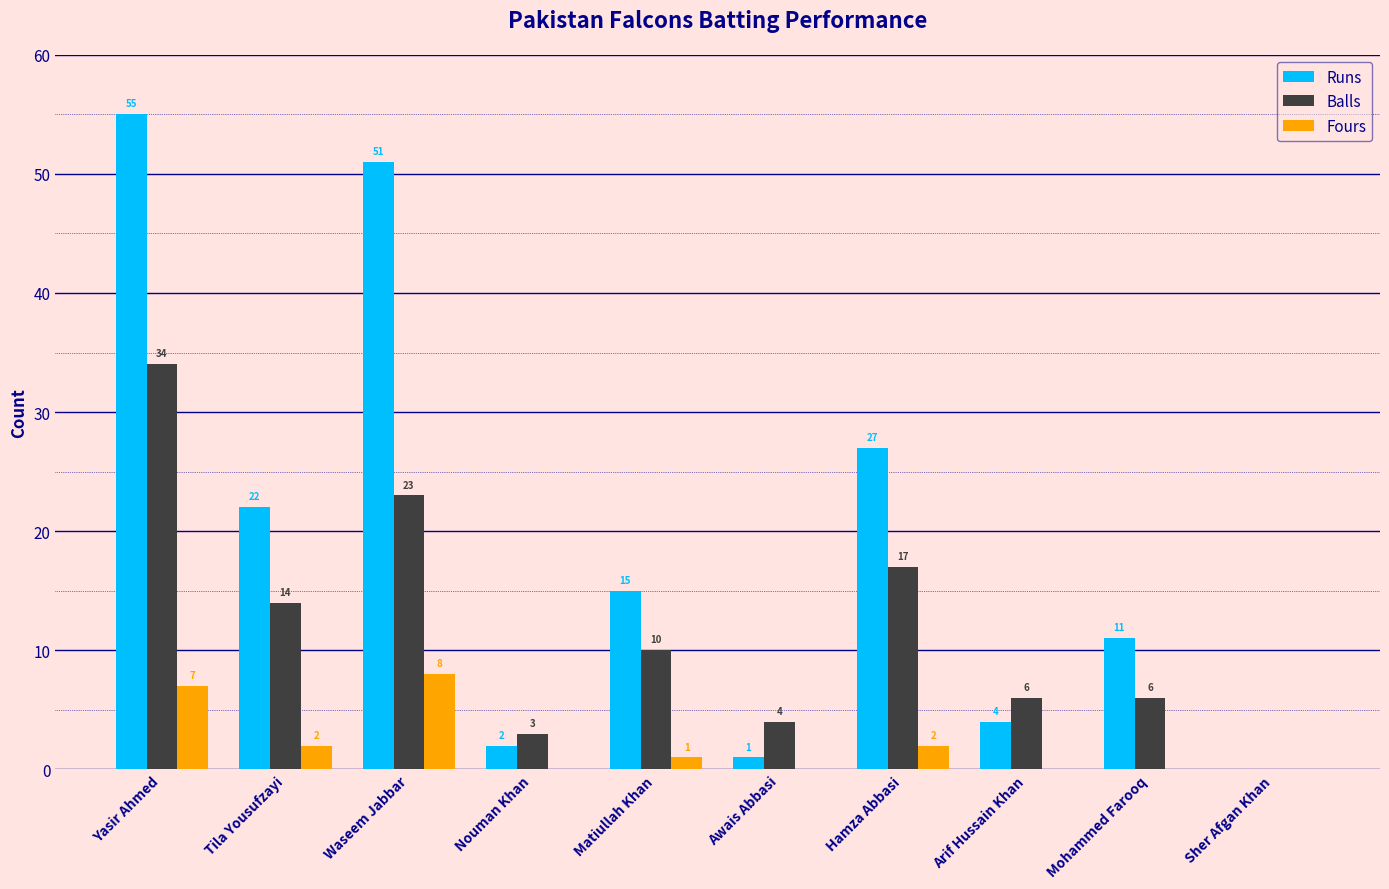

What is the total value across all series at Tila Yousufzayi?

38